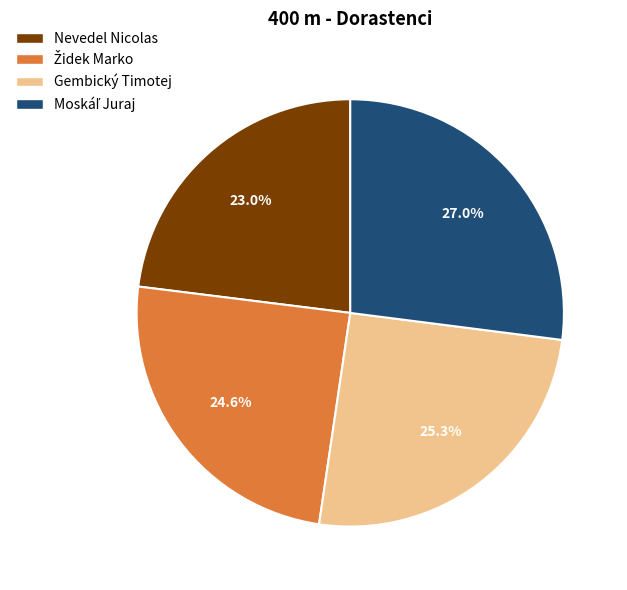

What is the total percentage of Nevedel Nicolas and Gembický Timotej?

48.3%